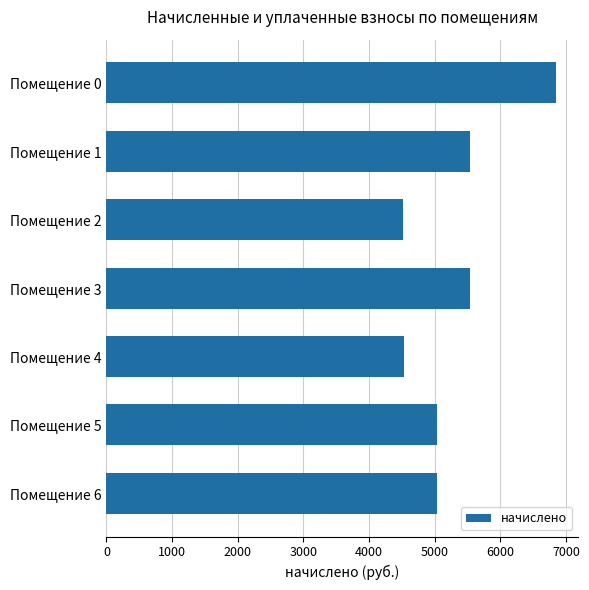

The value at Помещение 1 is 3866.5. True or false?

False